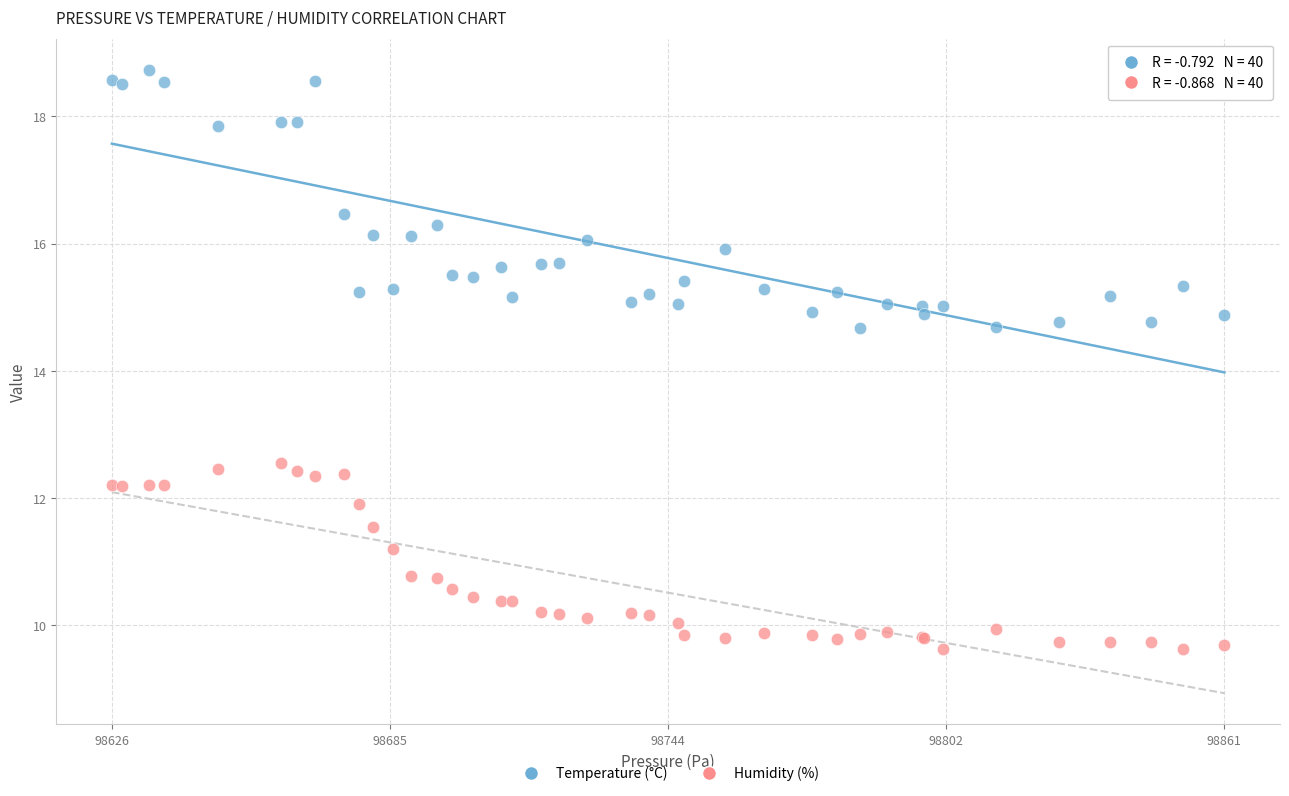

Which series reaches the maximum Y coordinate?

Temperature (°C)